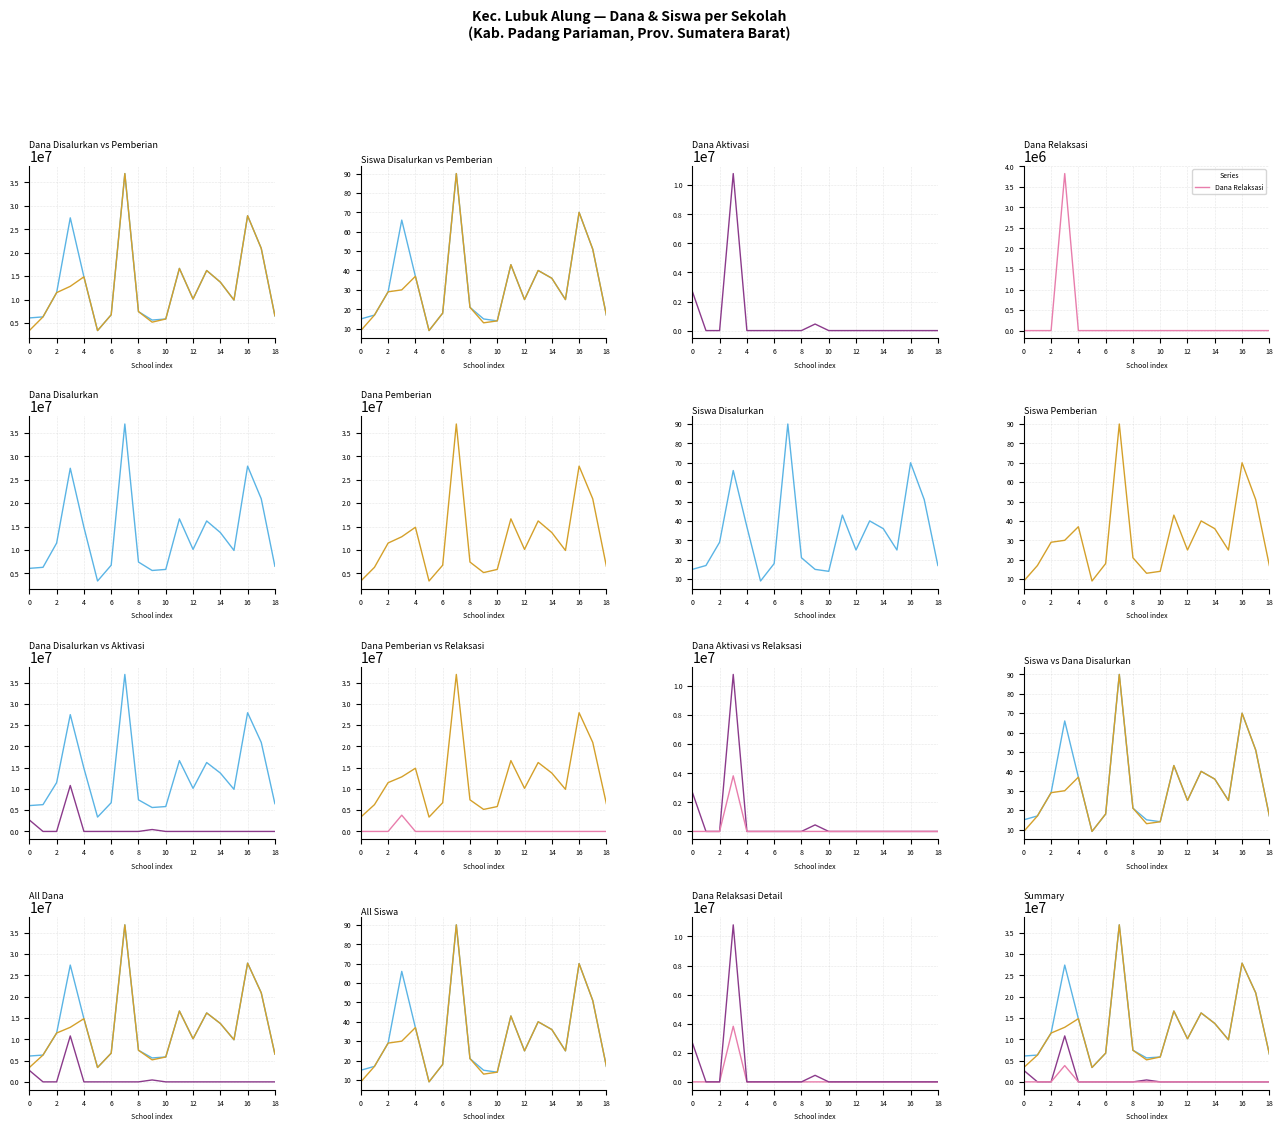

The Siswa Pemberian series shows 14 at 10. True or false?

False